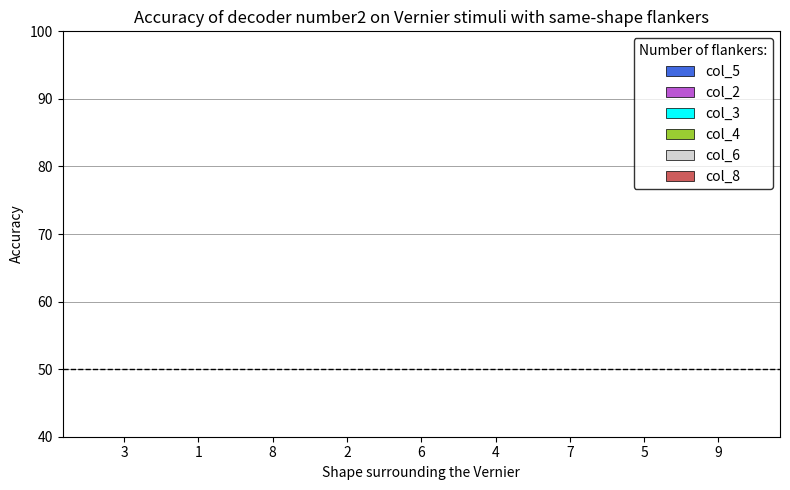

How many distinct data groups are displayed?

6